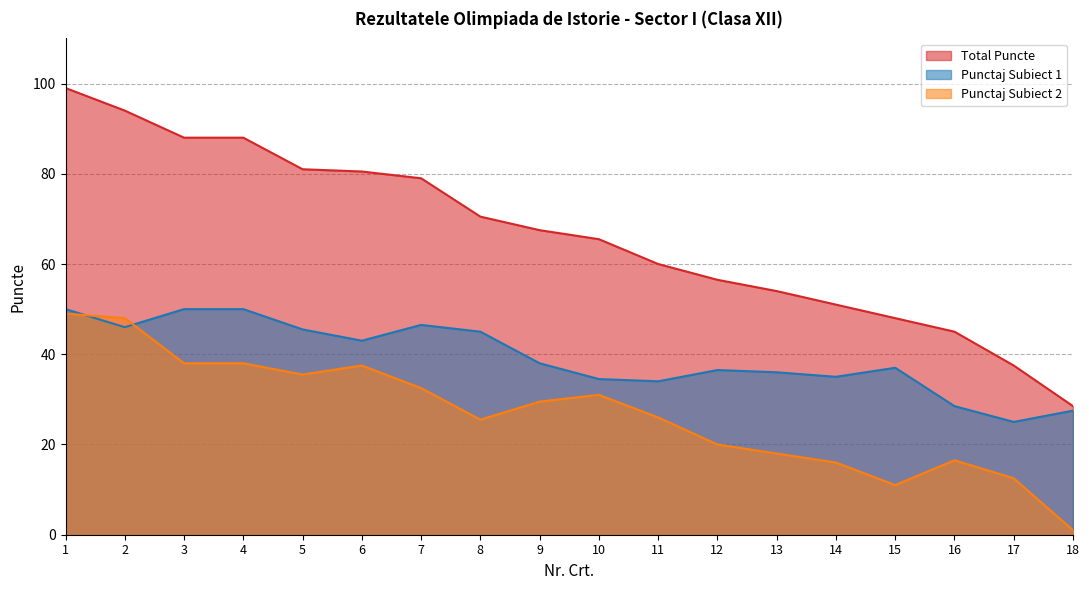

What is the average value of the Total Puncte series?

66.3